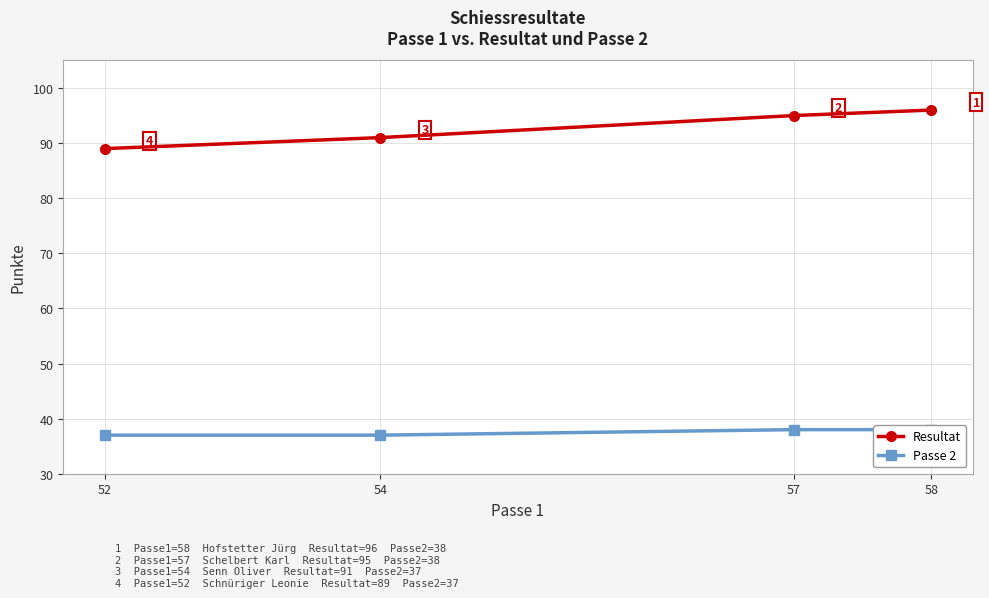

What is the value of the Resultat point at the 4th from the left?

96